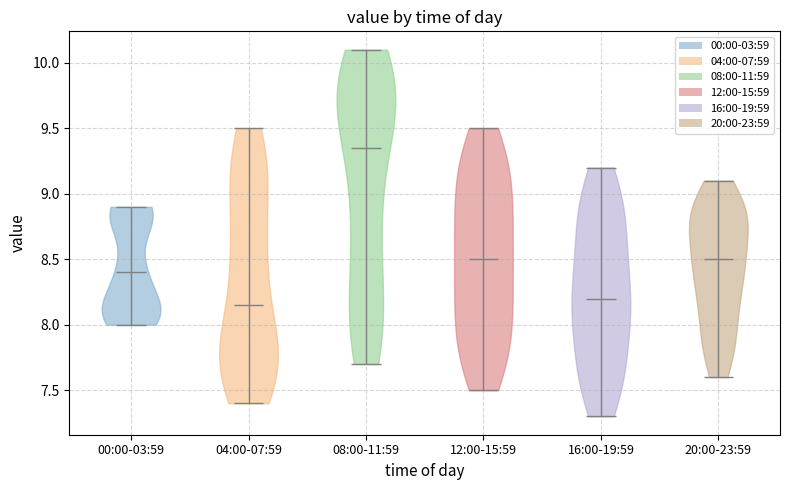

Reading left to right, read every violin against the y-axis: where its median line is, and the lowest and highest points it reaches. The values are not printed on the chart, so give them approximately, as read against the axis.

00:00-03:59: median line 8.40, lowest point 8.00, highest point 8.90
04:00-07:59: median line 8.15, lowest point 7.40, highest point 9.50
08:00-11:59: median line 9.35, lowest point 7.70, highest point 10.10
12:00-15:59: median line 8.50, lowest point 7.50, highest point 9.50
16:00-19:59: median line 8.20, lowest point 7.30, highest point 9.20
20:00-23:59: median line 8.50, lowest point 7.60, highest point 9.10